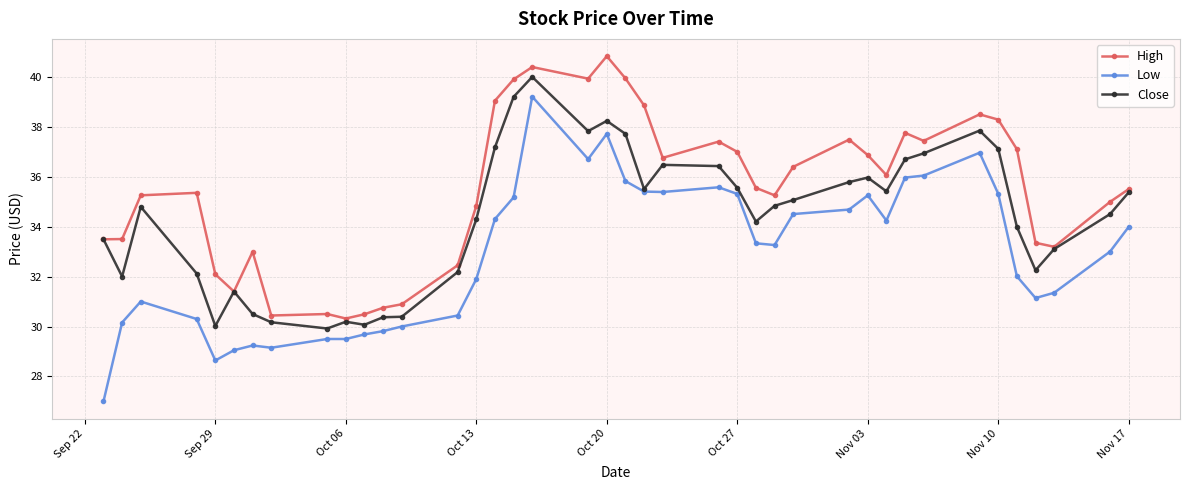

Rank the series by their average value, from highest to lowest.

High, Close, Low